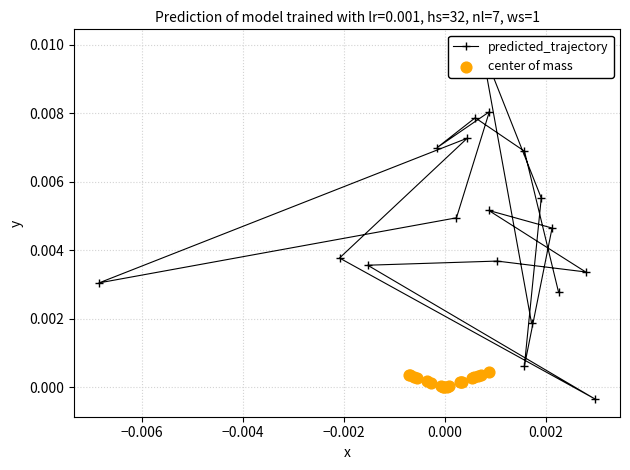

Is the value of predicted_trajectory at −0.002 greater than the value of center of mass at 14?

Yes